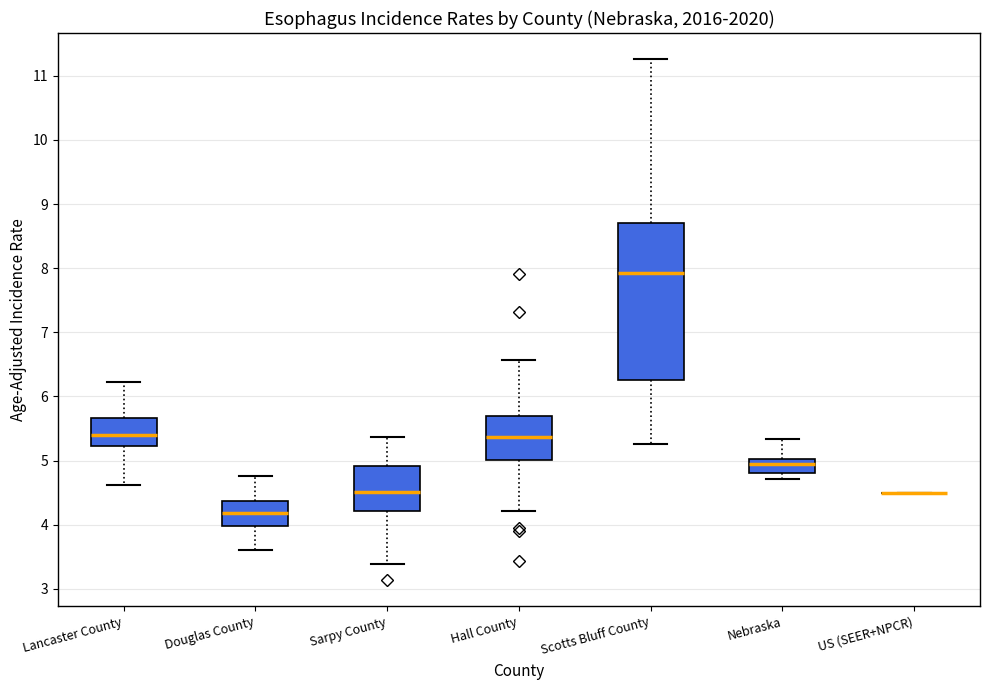

Where is the lower edge of the box for Lancaster County on the y-axis? The values are not printed on the chart, so give them approximately, as read against the axis.

5.2